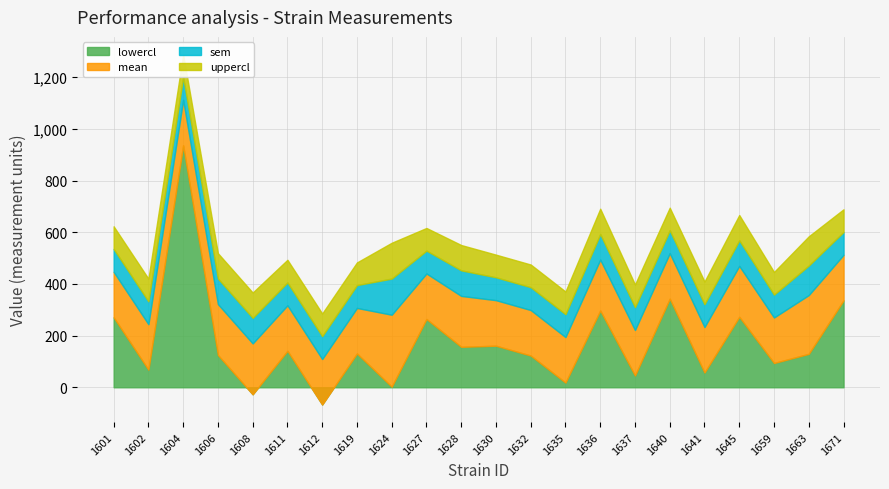

What is the value of the lowercl point at the 2nd from the left?

68.0